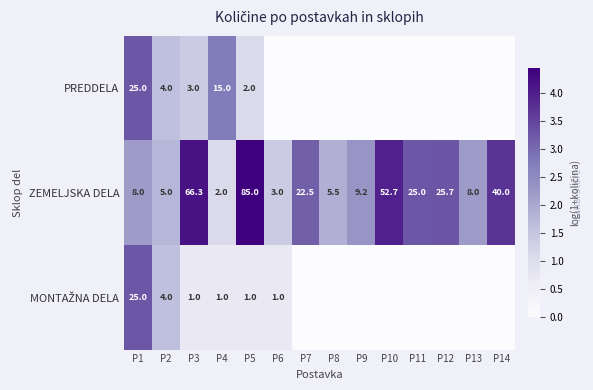

What is the approximate value of ZEMELJSKA DELA at P11?

25.0